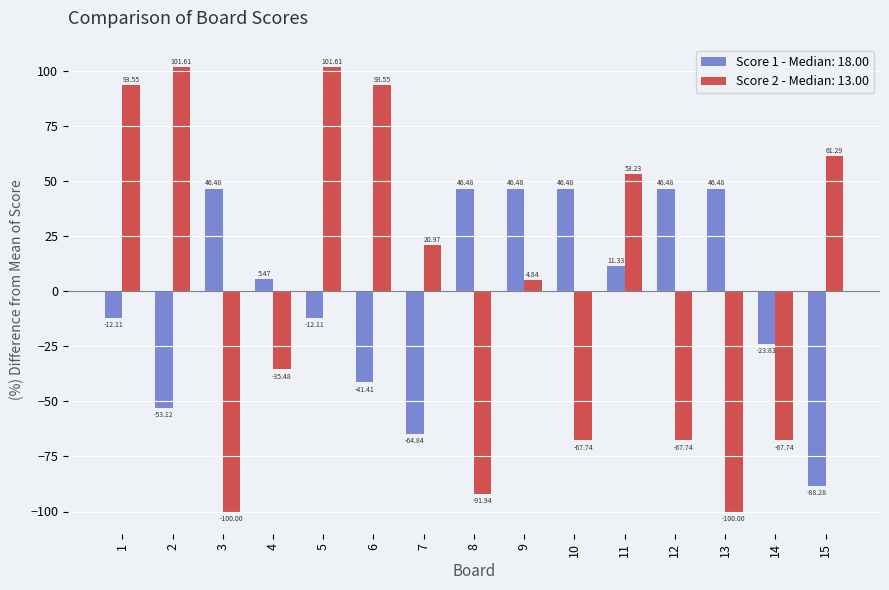

At which category is the sum across all series the highest?

5